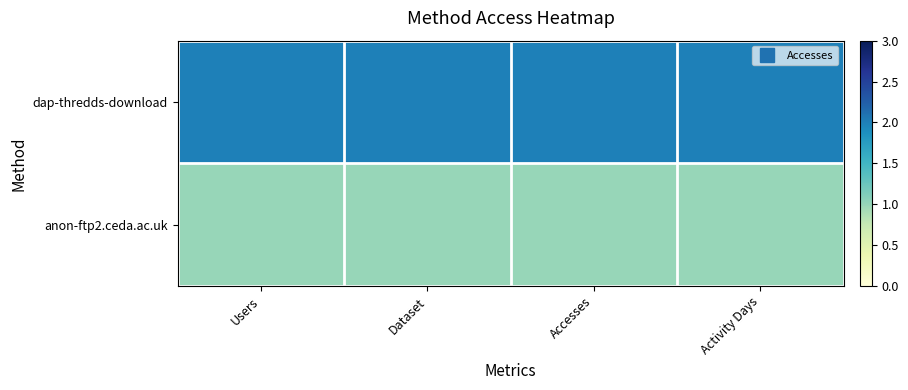

List the series in order of their overall mean, highest first.

dap-thredds-download, anon-ftp2.ceda.ac.uk